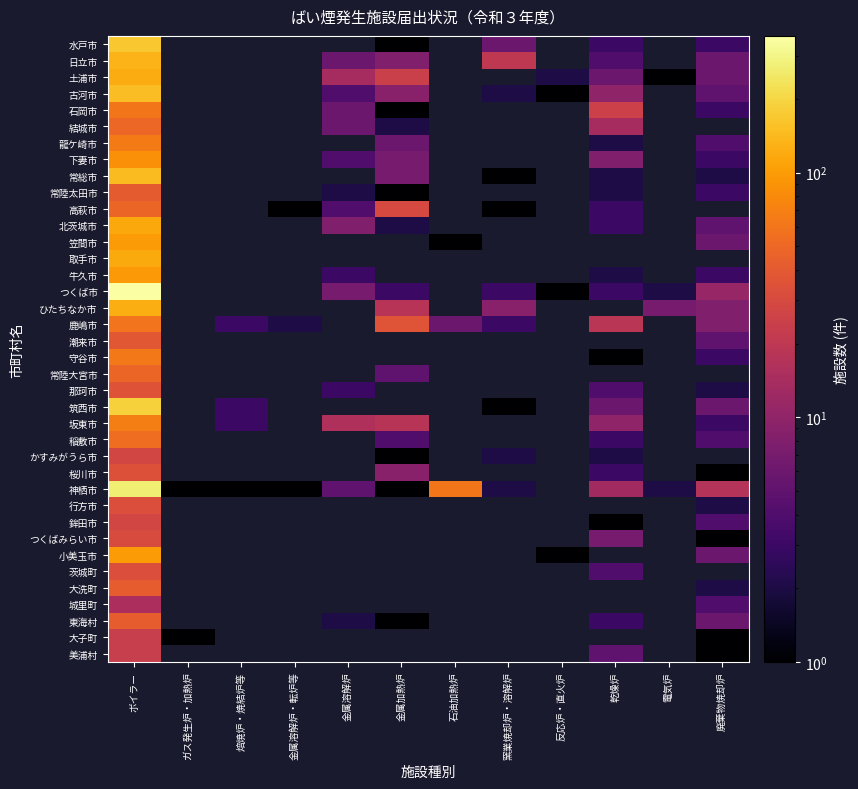

How many categories are shown in the chart?

12